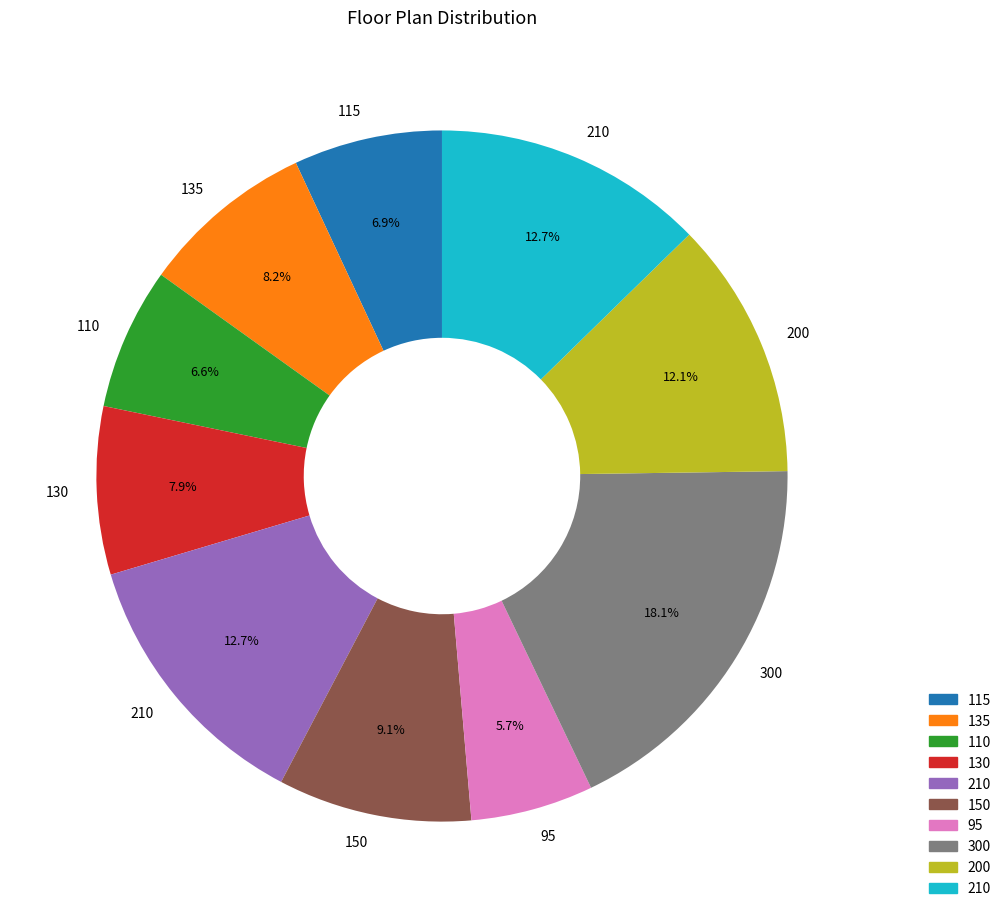

To the nearest percent, what is the average slice percentage?

10%